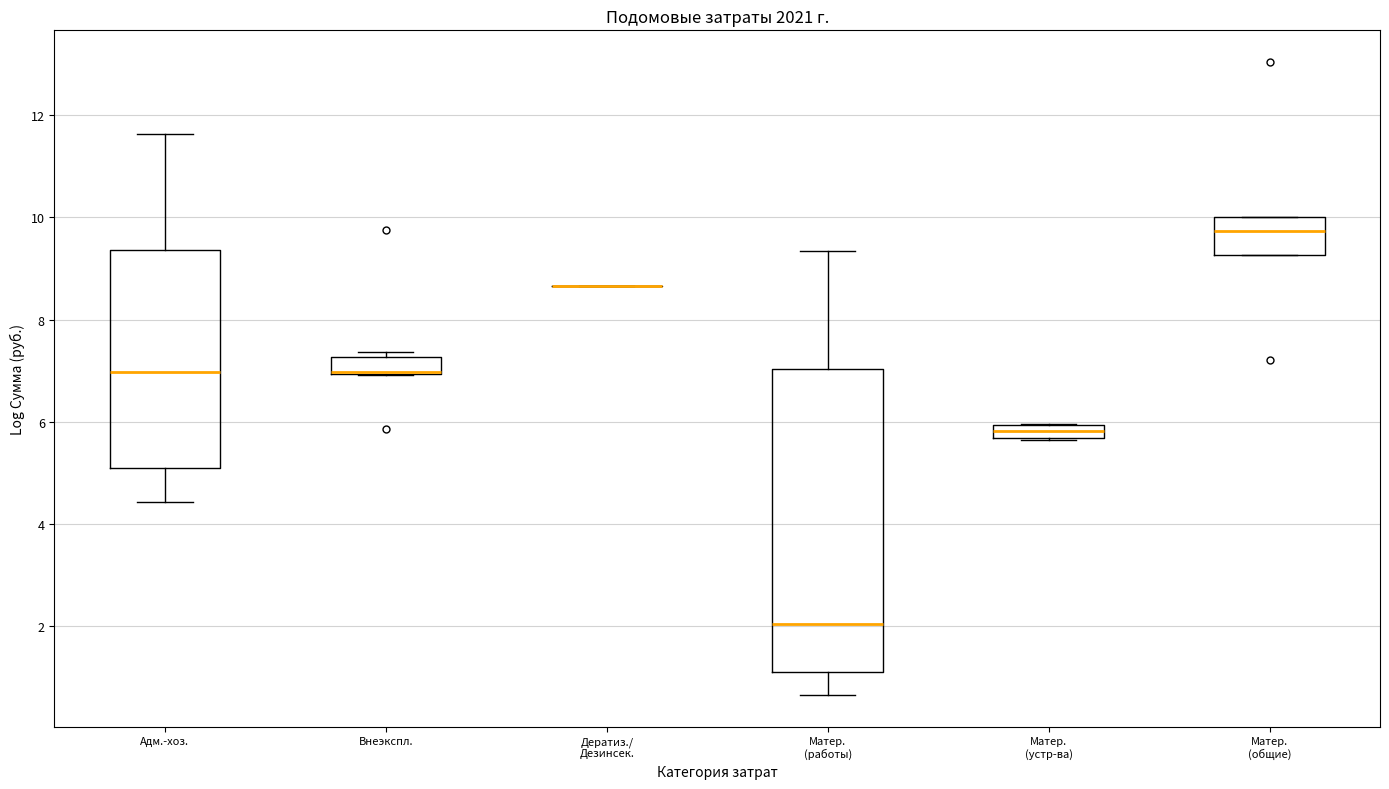

Which box is the tallest, from its lower edge to its upper edge?

Матер. (работы)